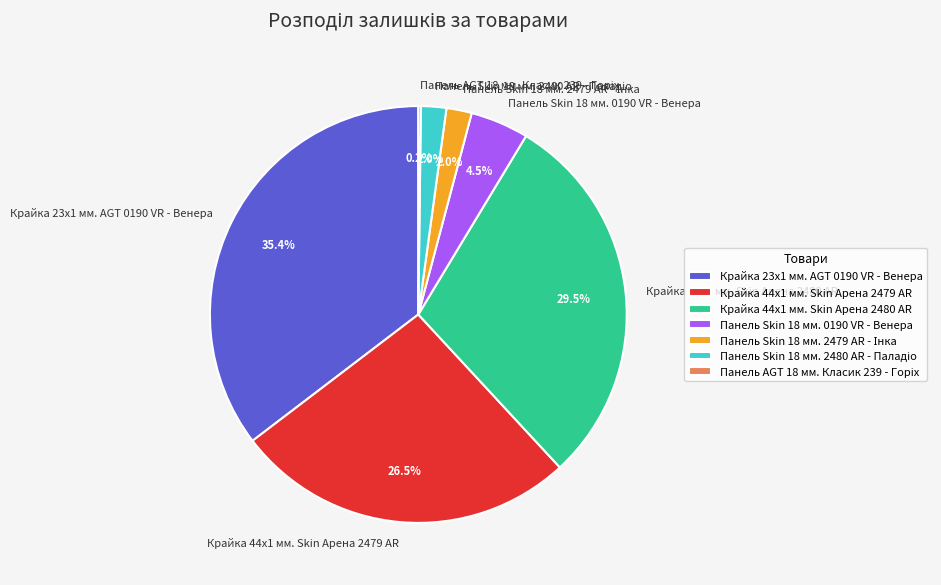

How much of the chart is everything except Крайка 23x1 мм. AGT 0190 VR - Венера?

64.6%